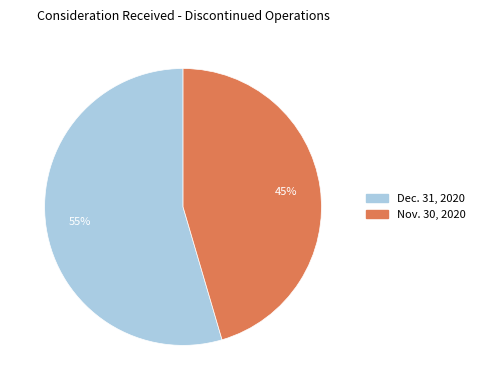

To the nearest percent, what is the average slice percentage?

50%